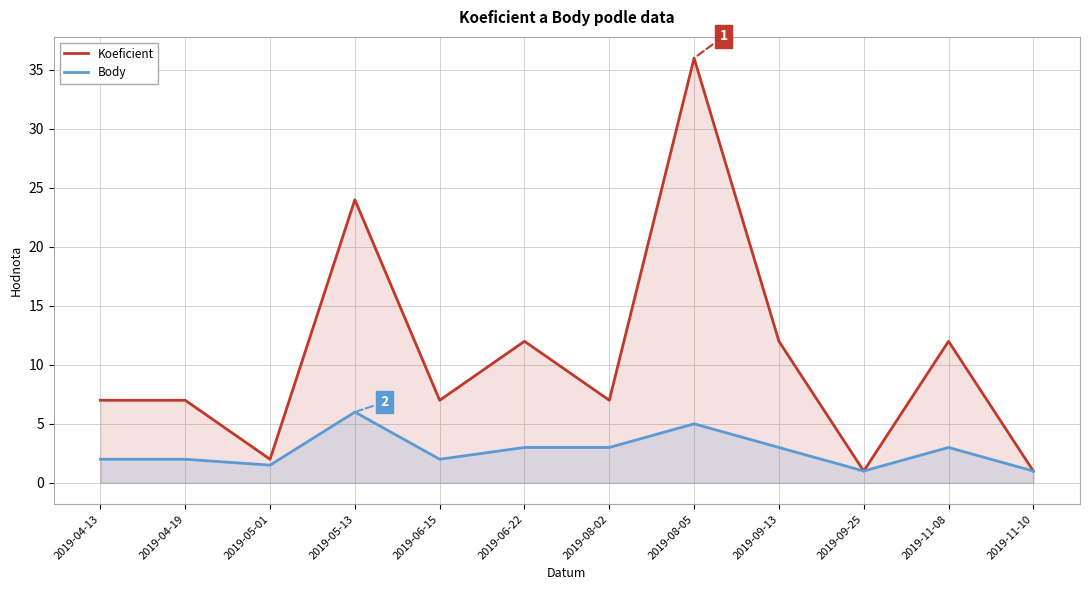

Rank the series by their maximum value, from lowest to highest.

Body, Koeficient